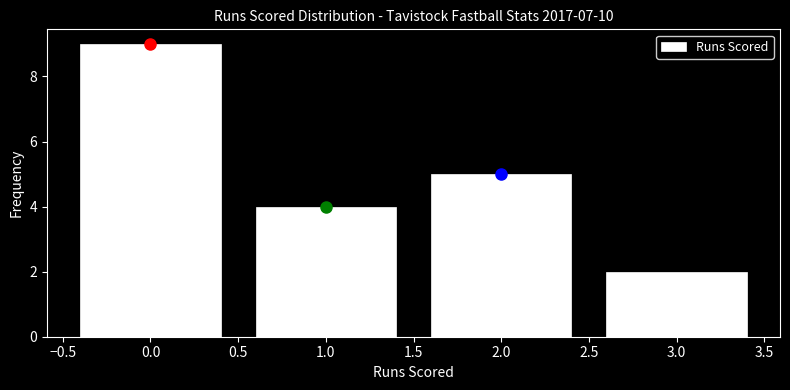

Reading left to right, list every bar in this chart as the range it spans on the x-axis followed by its height. The values are not printed on the chart, so give them approximately, as read against the axis.

-0.5 to 0.5: 9
0.5 to 1.5: 4
1.5 to 2.5: 5
2.5 to 3.5: 2